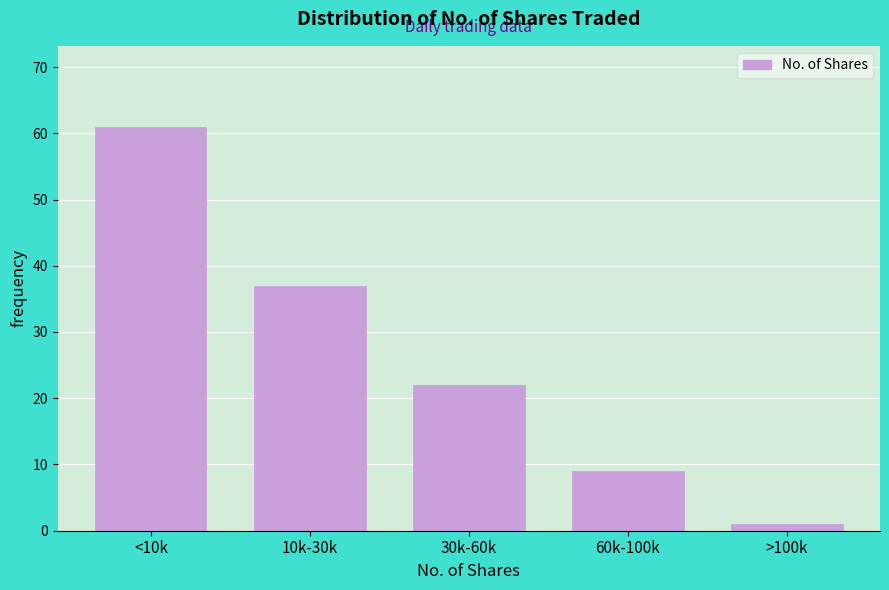

Reading left to right, transcribe all the data shown in this chart.

61	37	22	9	1